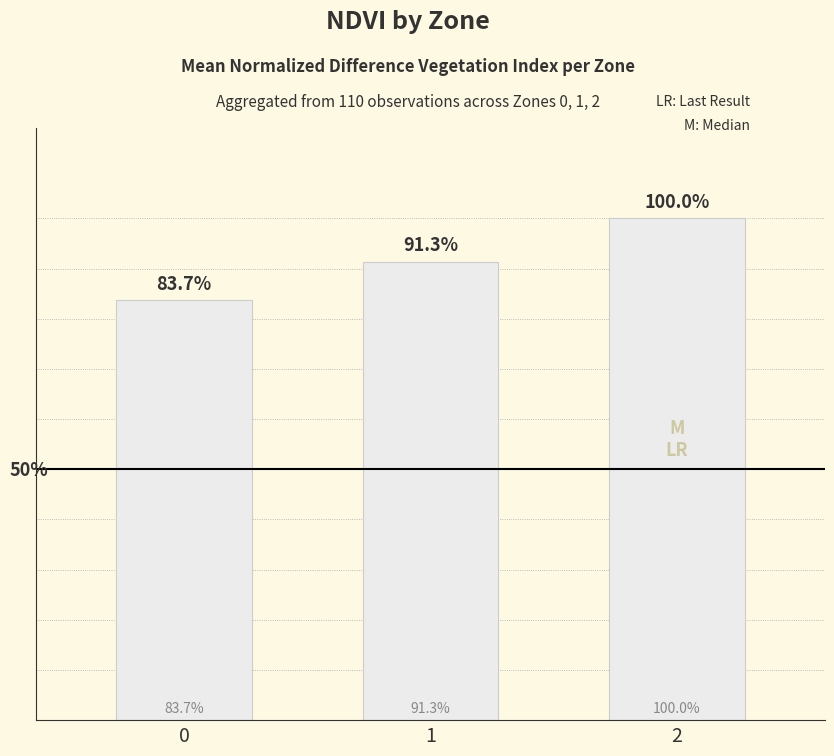

Between 2 and 1, which is larger?

2